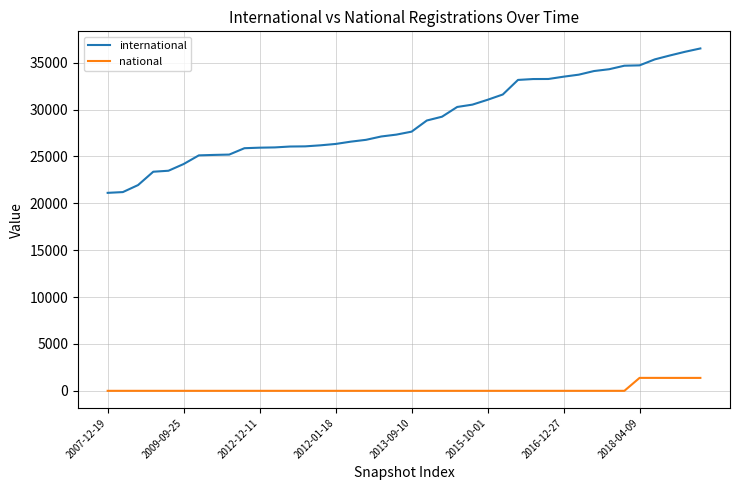

True or false: national and international intersect in this chart.

False